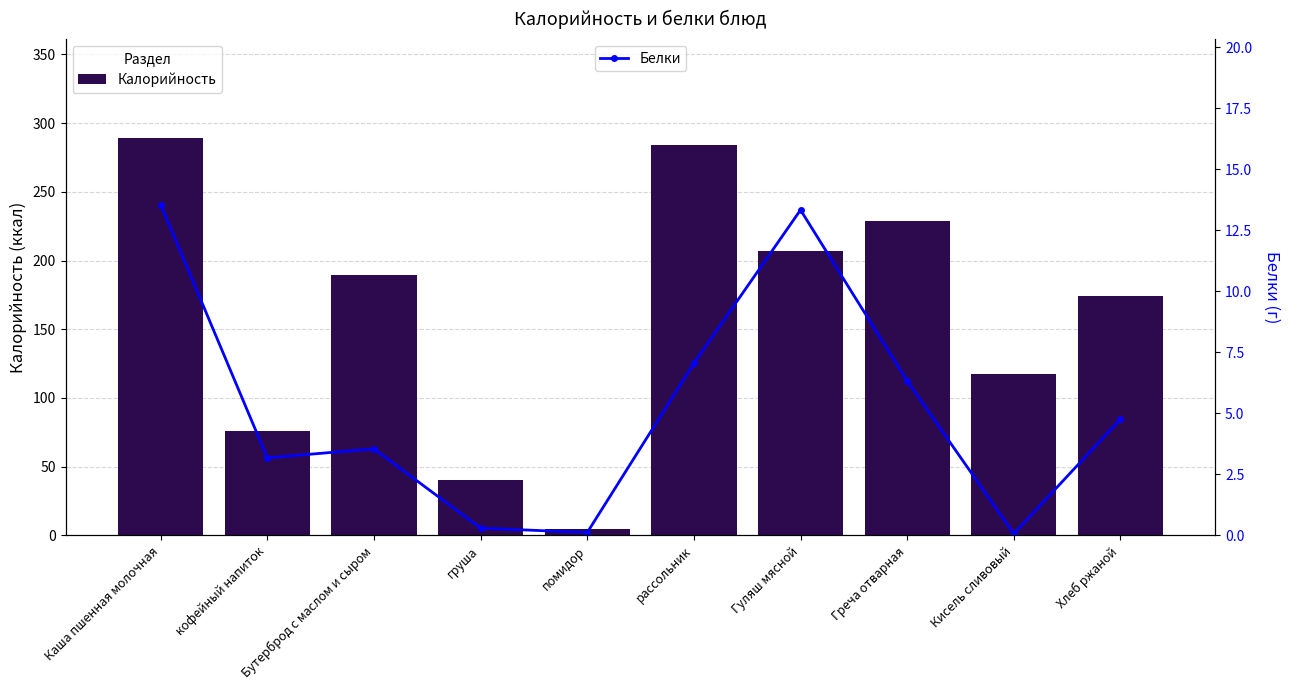

Is it true that Калорийность equals 174.3 at Хлеб ржаной?

True